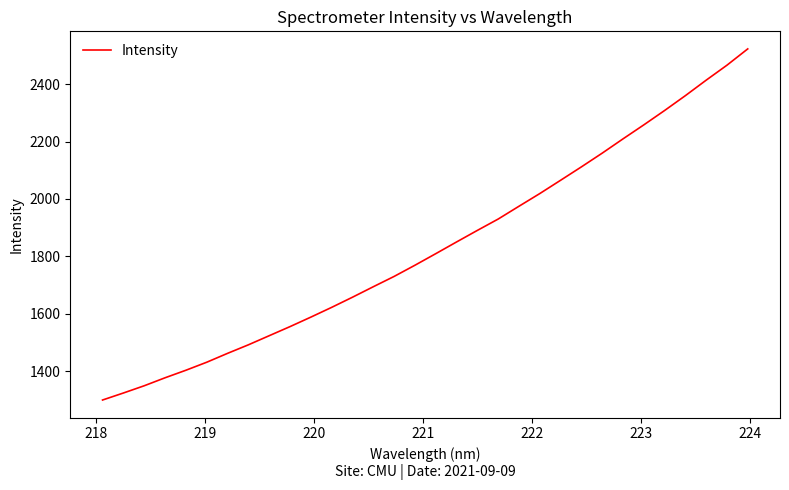

What is the smallest value displayed?

1300.0